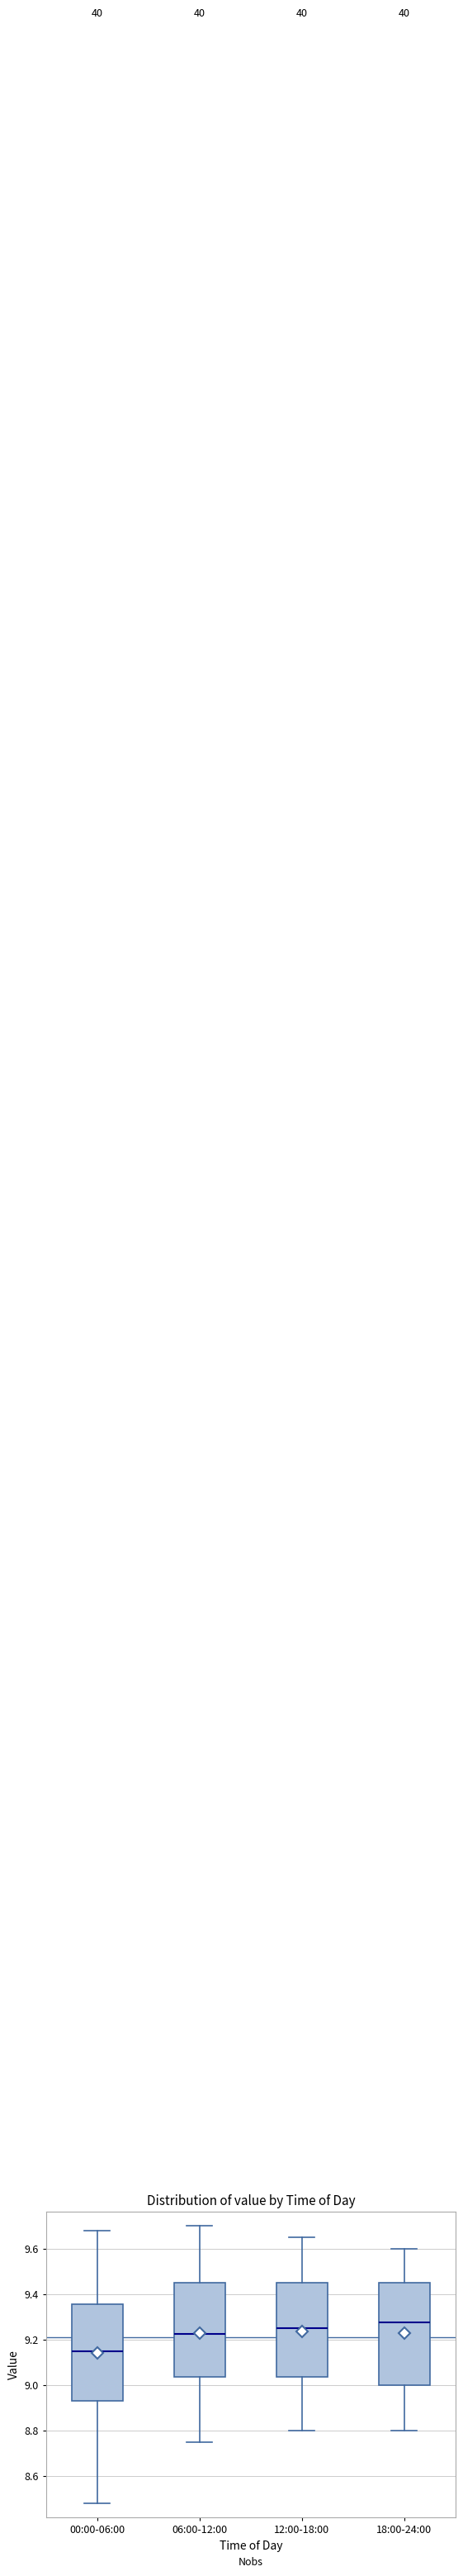

Which box has the lowest median line?

00:00-06:00